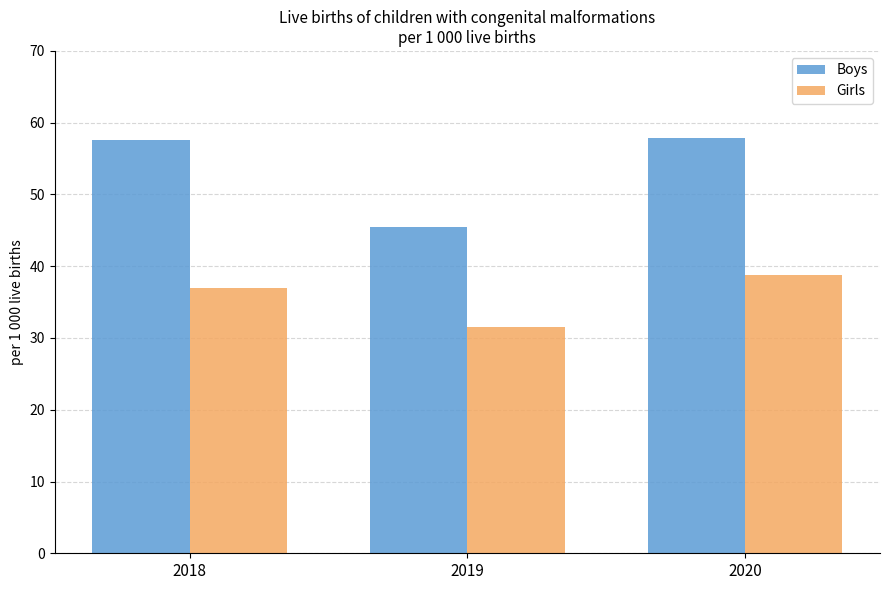

Reading right to left, transcribe all the data shown in this chart.

Boys: 57.9	45.4	57.5
Girls: 38.8	31.5	37.0